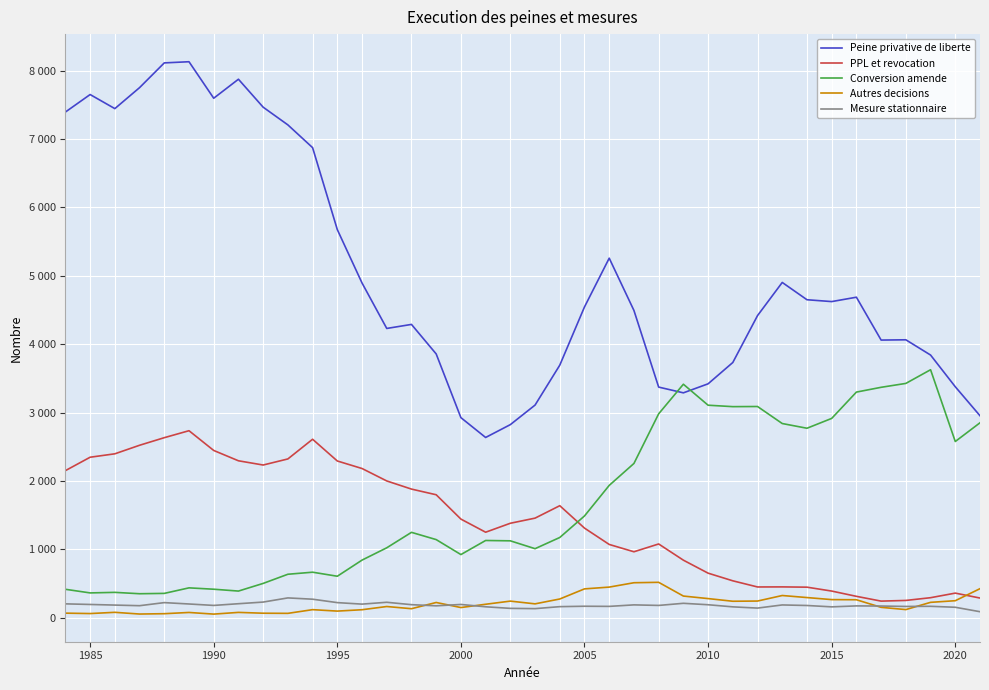

What are all the series names shown in the legend?

Peine privative de liberte, PPL et revocation, Conversion amende, Autres decisions, Mesure stationnaire